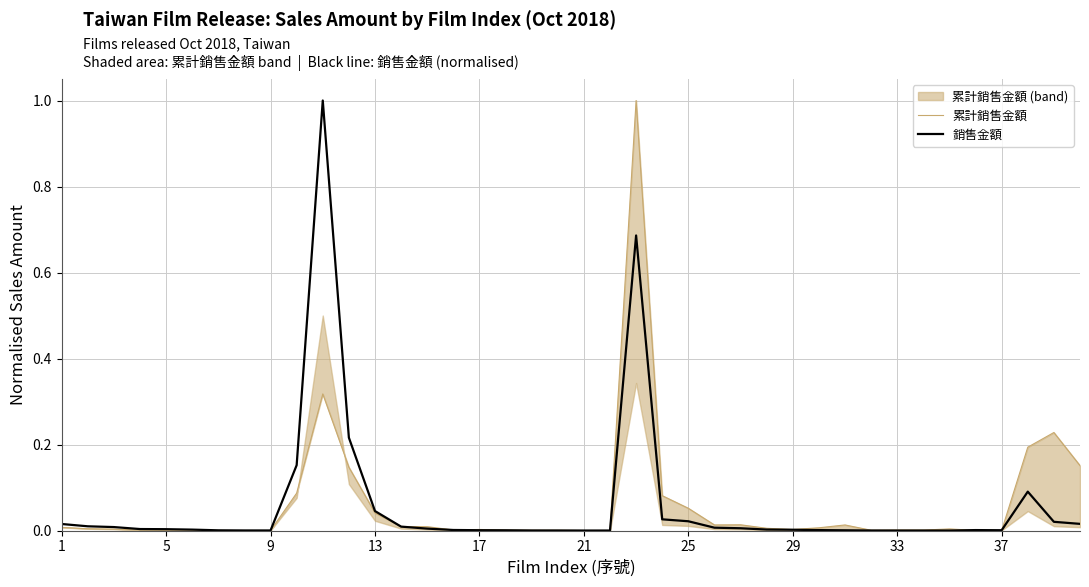

Which series has the widest spread of values?

銷售金額